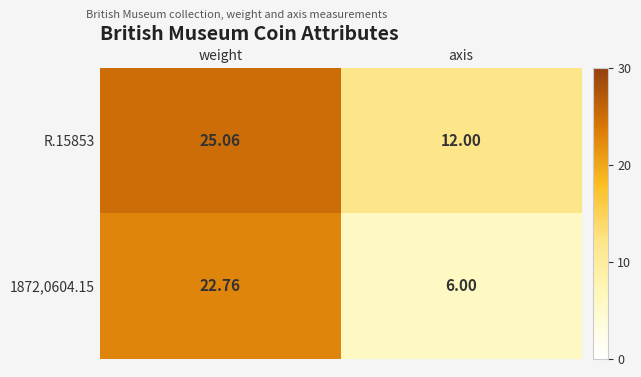

At which label does 1872,0604.15 reach its peak?

weight